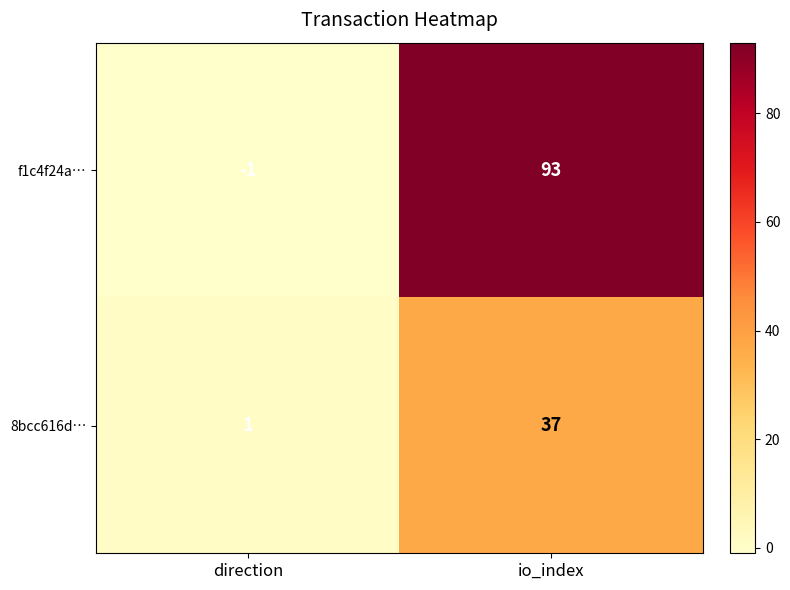

Which series changed the most between direction and io_index?

f1c4f24a…